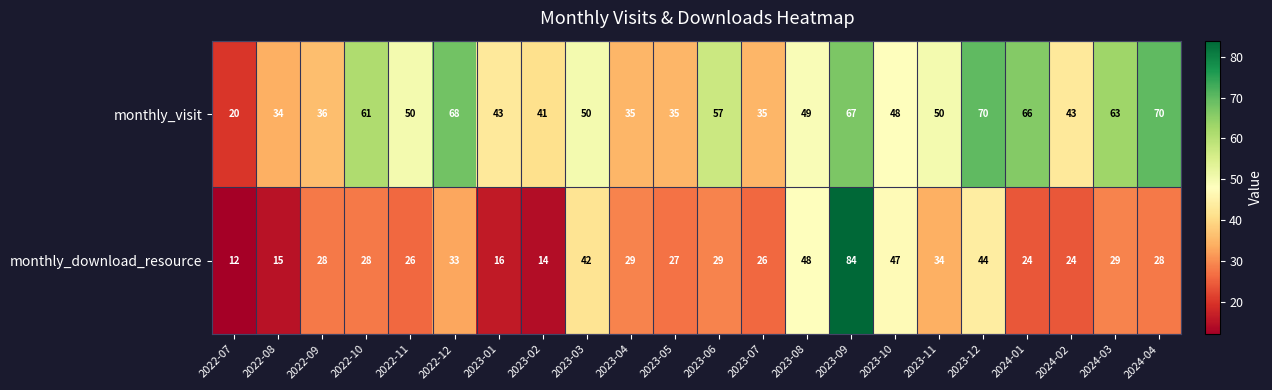

Rank the series by their average value, from lowest to highest.

monthly_download_resource, monthly_visit